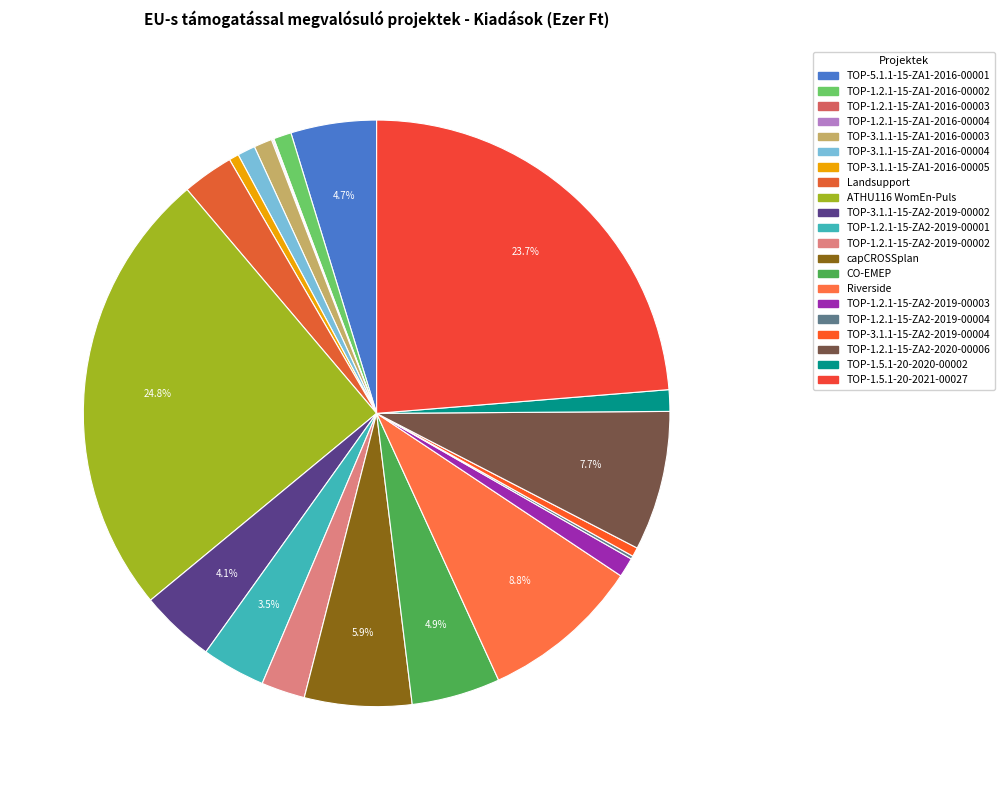

Which category has the smallest portion of the pie?

TOP-1.2.1-15-ZA1-2016-00003